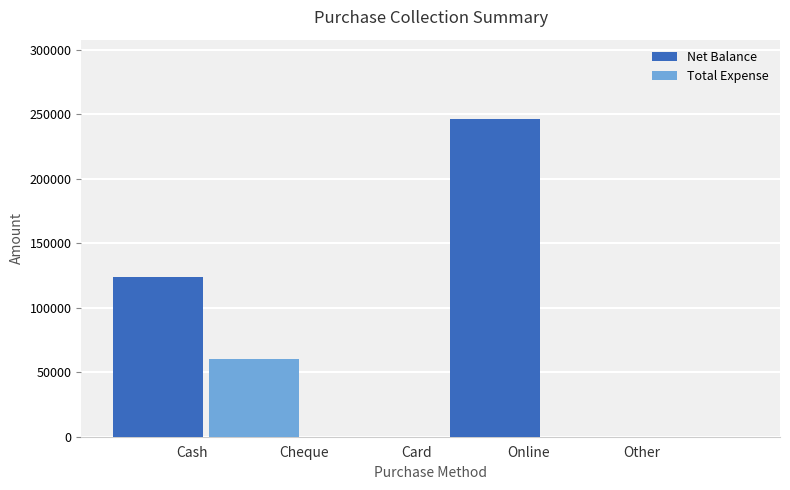

How many values in the Net Balance series exceed 0?

2